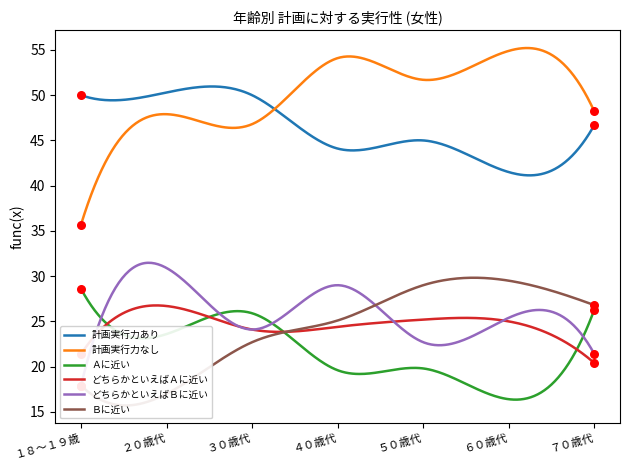

Which series reaches the minimum Y coordinate?

Ａに近い